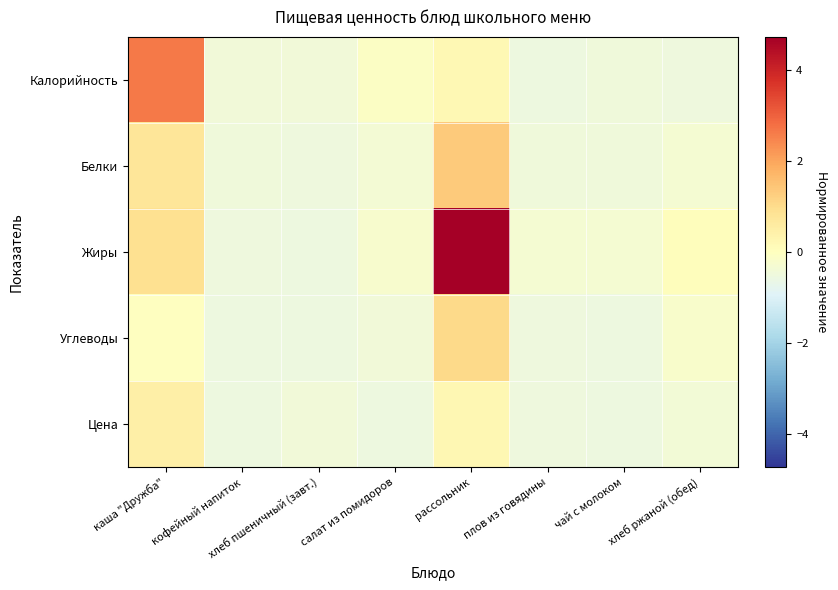

What is the total value across all series at хлеб пшеничный (завт.)?

-2.4